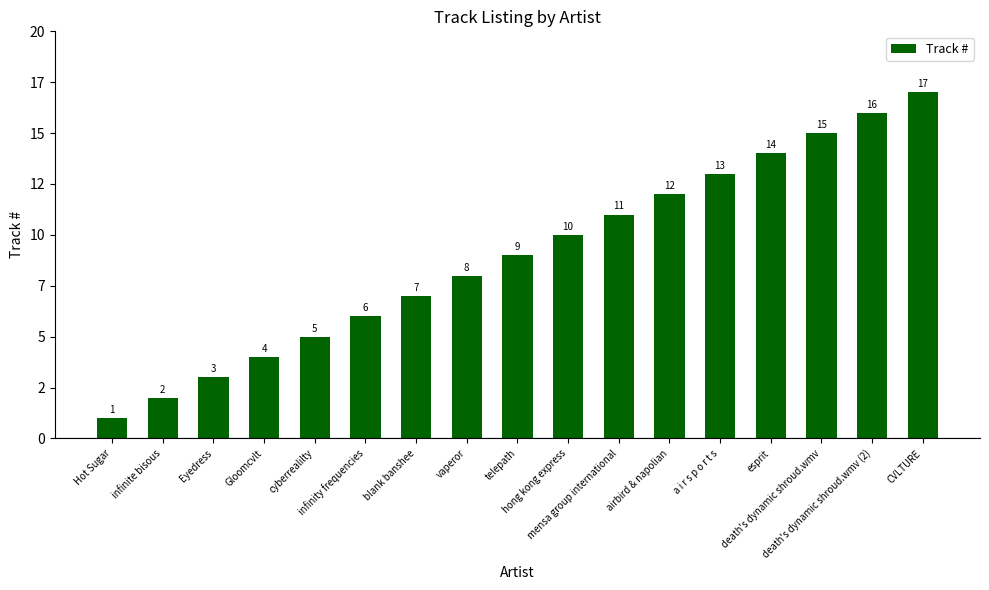

Are the bars horizontal?

No